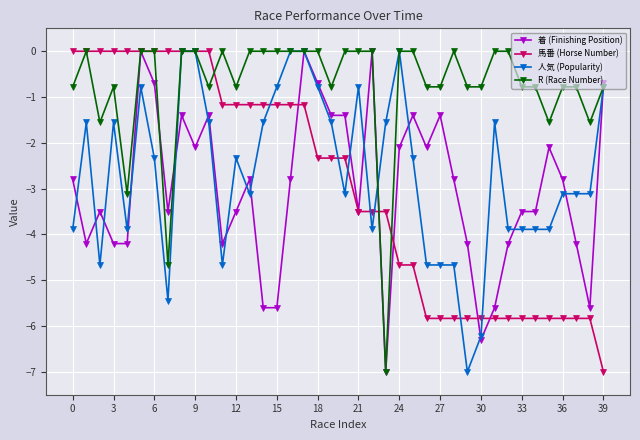

What is the lowest value of the 着 (Finishing Position) series?

-7.0